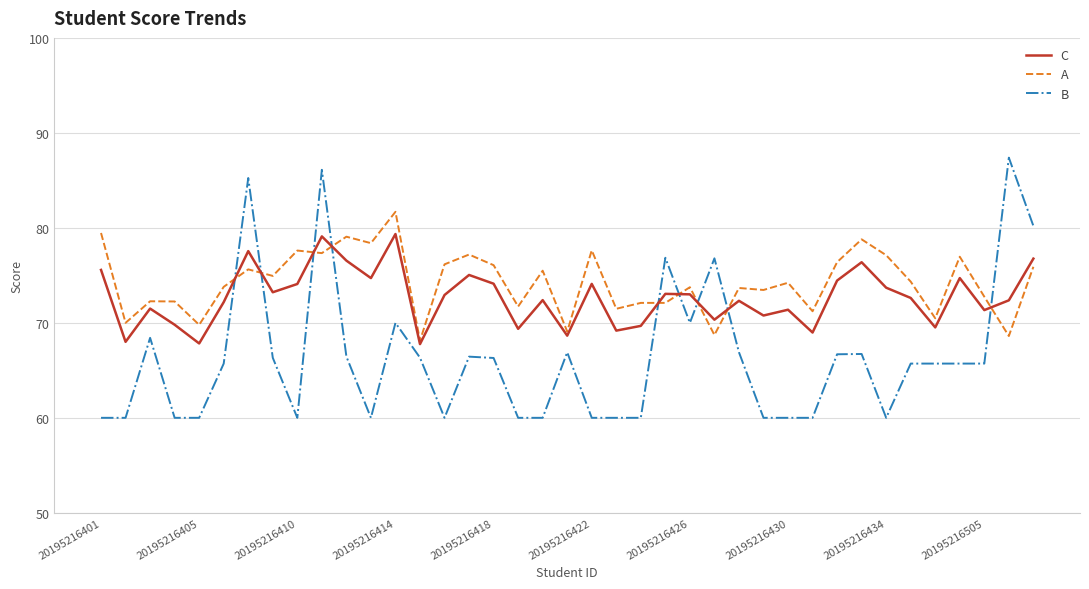

List the series in order of their peak value, highest first.

B, A, C